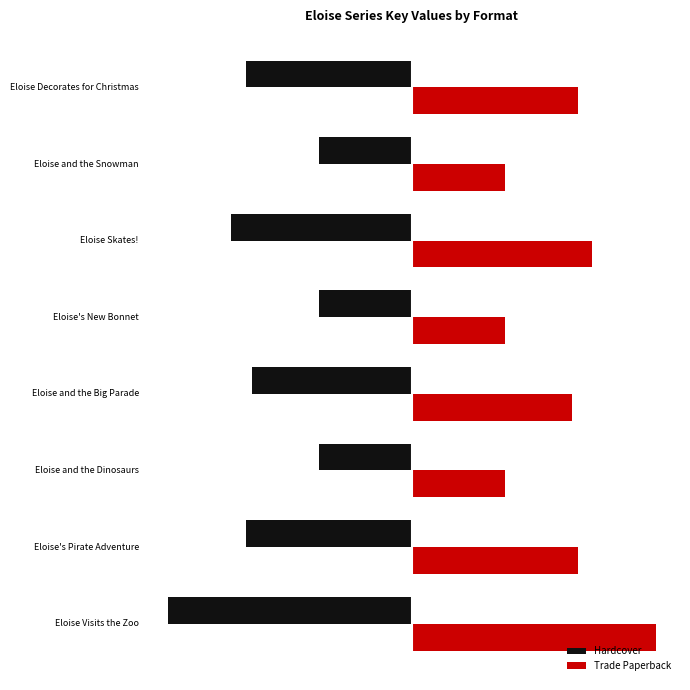

What are all the series names shown in the legend?

Hardcover, Trade Paperback